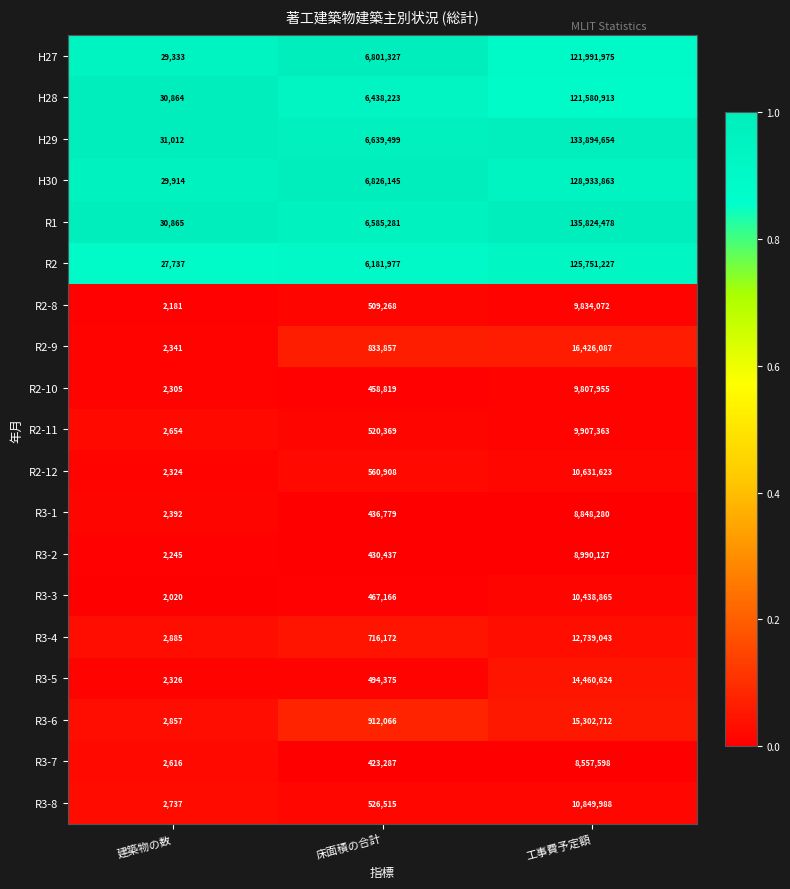

What is the minimum value shown in the chart?

2020